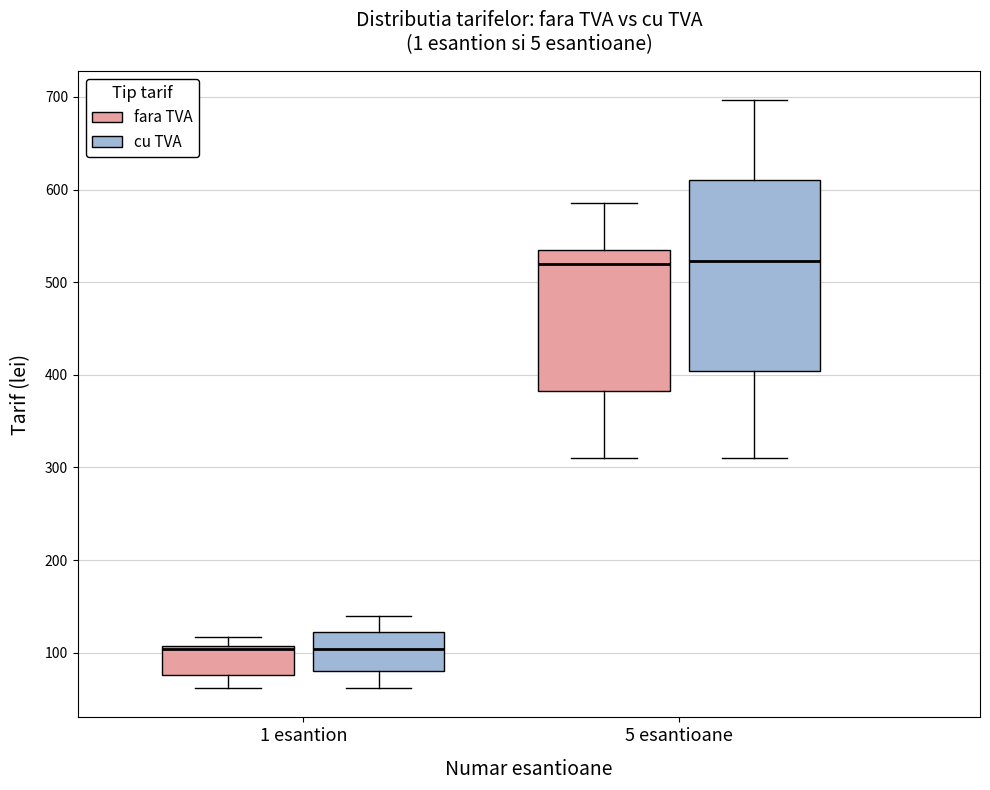

Reading left to right, transcribe this box plot: for each box, give where its median line is, the range the box spans, and where its two whiskers end, as read against the y-axis. The values are not printed on the chart, so give them approximately, as read against the axis.

1 esantion (fara TVA): median 100, box 80 to 110, whiskers 60 to 120
1 esantion (cu TVA): median 100, box 80 to 120, whiskers 60 to 140
5 esantioane (fara TVA): median 520, box 380 to 540, whiskers 310 to 590
5 esantioane (cu TVA): median 520, box 400 to 610, whiskers 310 to 700